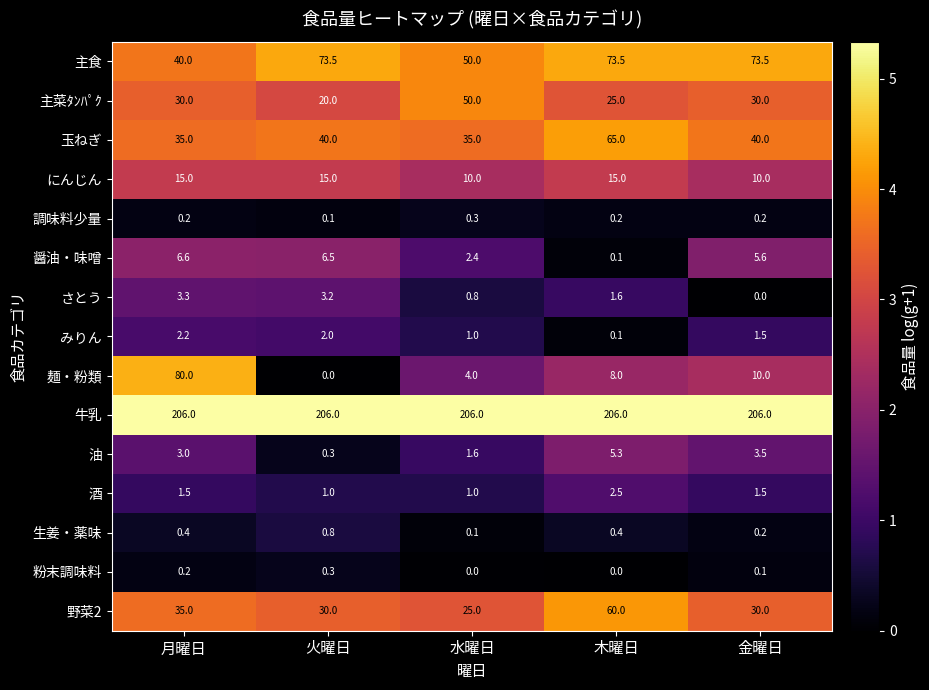

How many 主菜ﾀﾝﾊﾟｸ values are between 25 and 30?

3